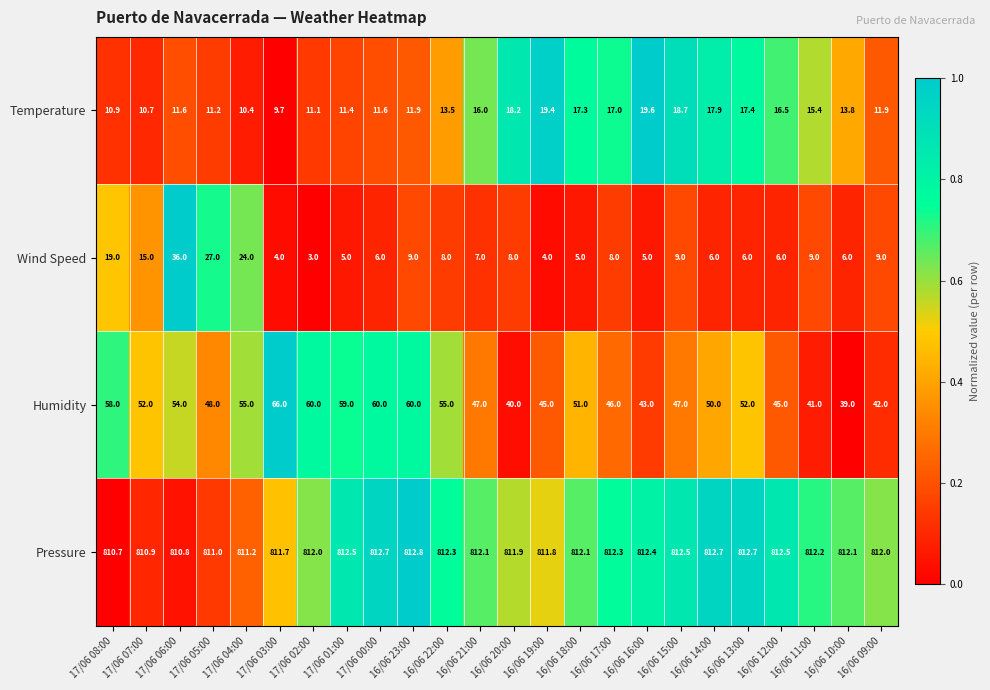

How many categories are shown in the chart?

24